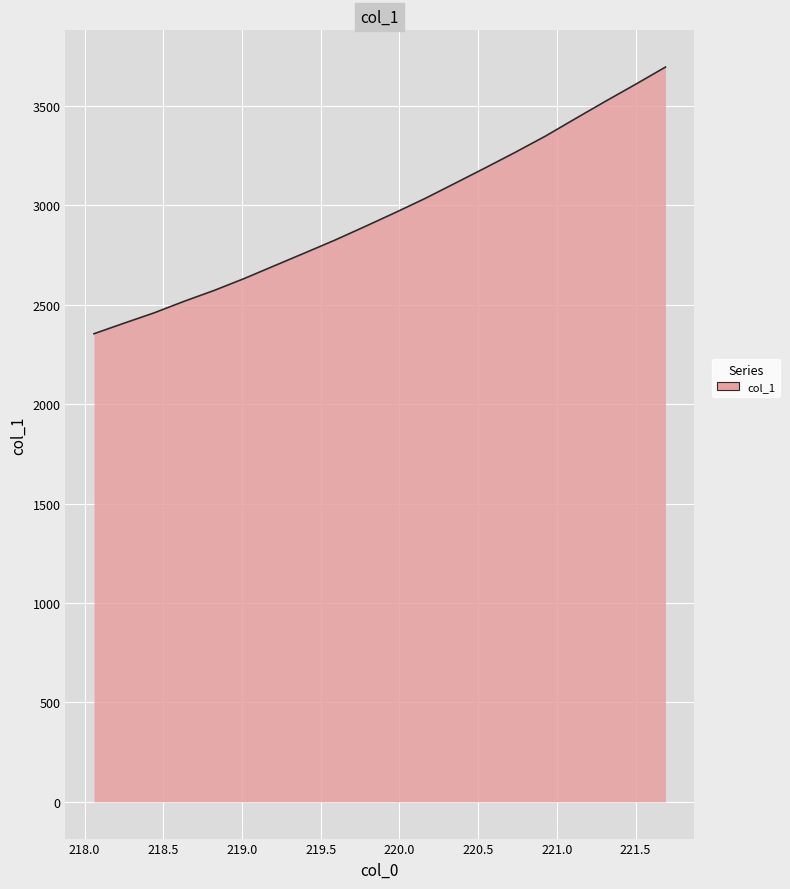

Reading left to right, extract all data points from this chart.

2354.0	2407.1	2459.1	2517.4	2572.1	2632.1	2696.1	2760.0	2824.4	2892.7	2962.3	3034.0	3110.5	3187.7	3266.1	3347.3	3435.4	3522.6	3607.8	3695.0